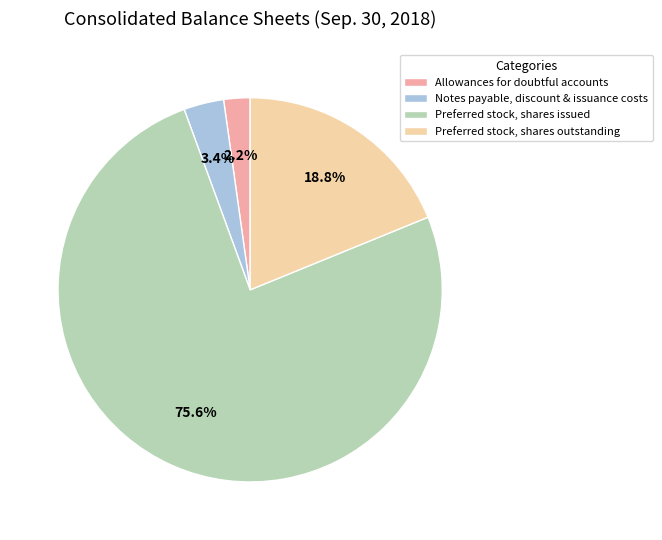

What is the largest slice in the pie chart?

Preferred stock, shares issued